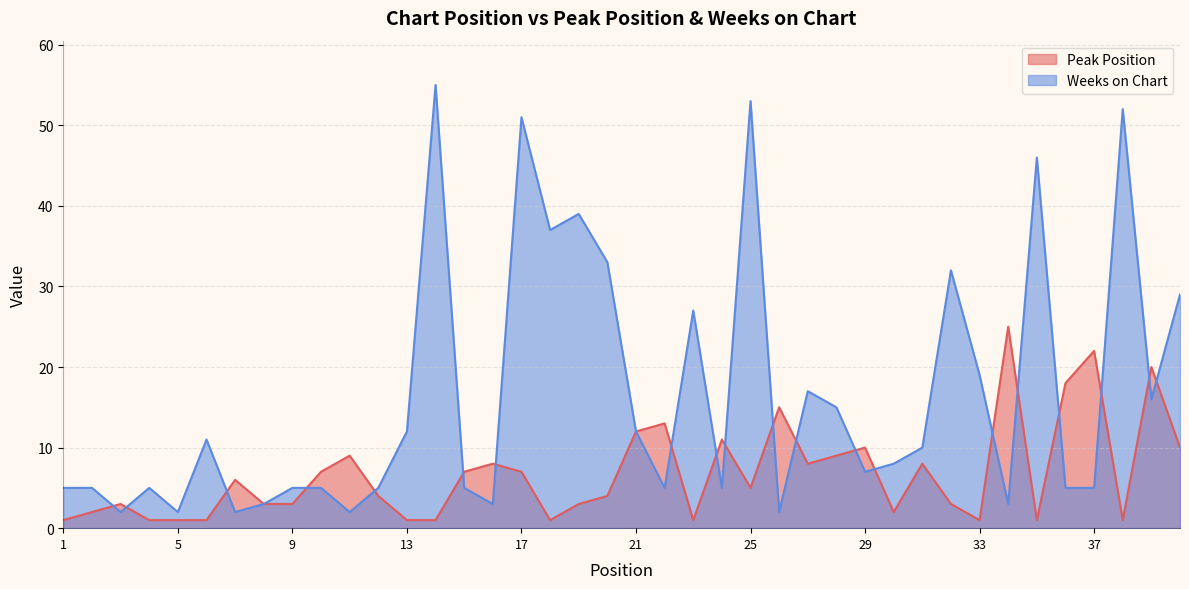

Reading left to right, transcribe all the data shown in this chart.

Peak Position: 1	2	3	1	1	1	6	3	3	7	9	4	1	1	7	8	7	1	3	4	12	13	1	11	5	15	8	9	10	2	8	3	1	25	1	18	22	1	20	10
Weeks on Chart: 5	5	2	5	2	11	2	3	5	5	2	5	12	55	5	3	51	37	39	33	12	5	27	5	53	2	17	15	7	8	10	32	19	3	46	5	5	52	16	29